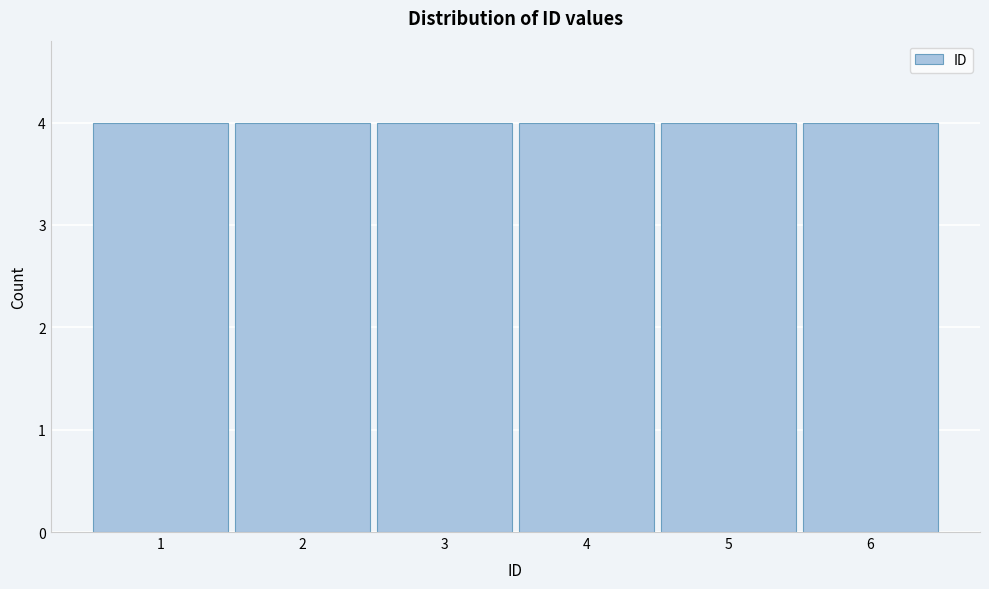

How tall is the bar that spans 4.5 to 5.5 on the x-axis? The values are not printed on the chart, so give them approximately, as read against the axis.

4